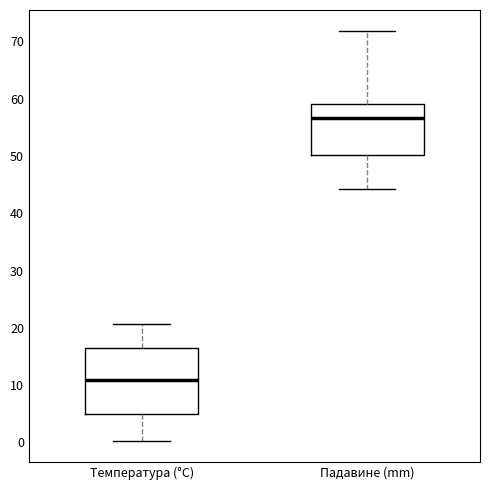

Which box's median line is the lowest?

Температура (°C)